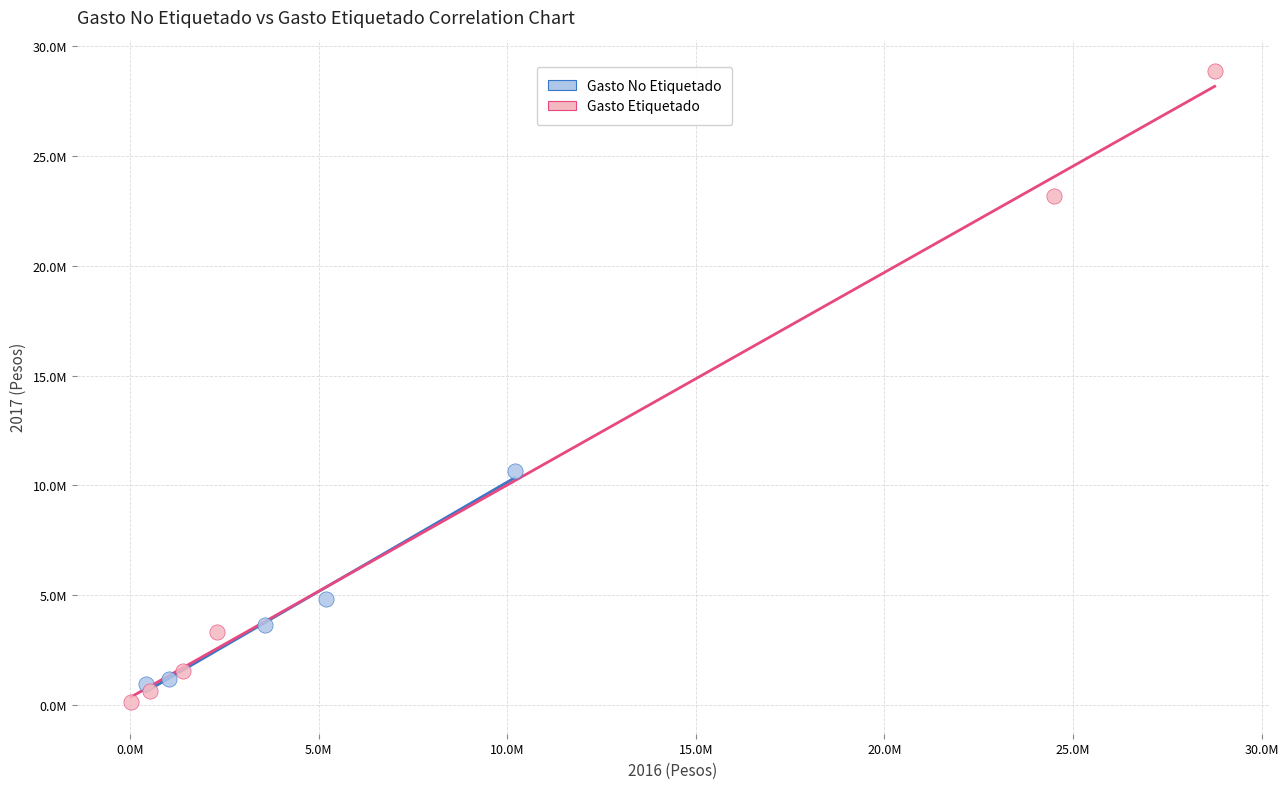

Which series reaches the minimum Y coordinate?

Gasto Etiquetado